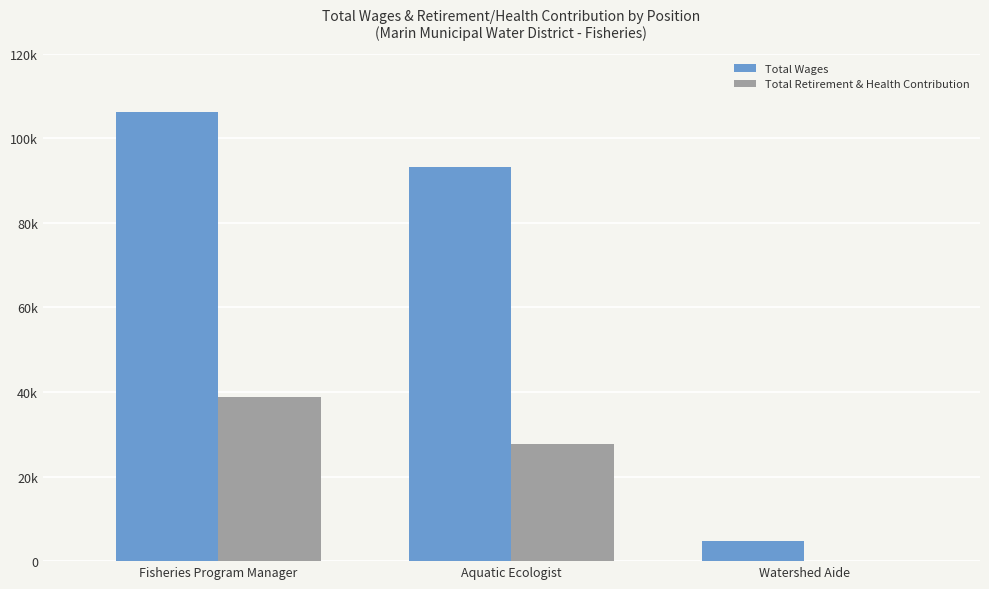

True or false: Total Retirement & Health Contribution has a value of 27641 at Aquatic Ecologist.

True